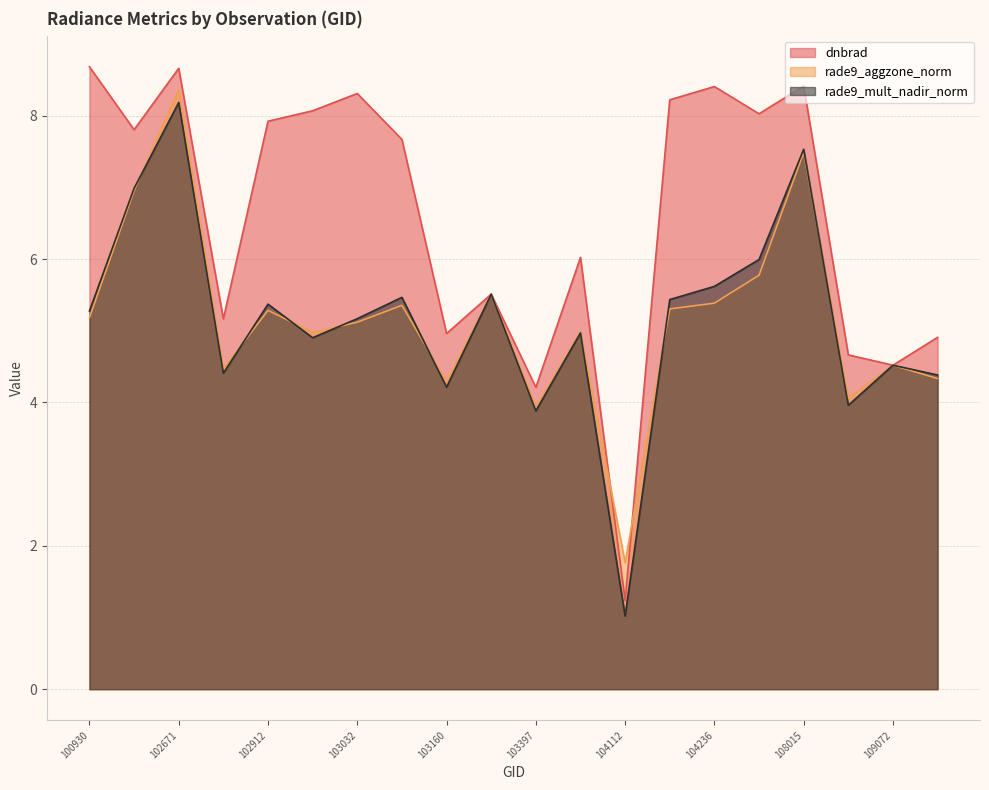

After their last crossing, which series has the higher values: dnbrad or rade9_mult_nadir_norm?

dnbrad